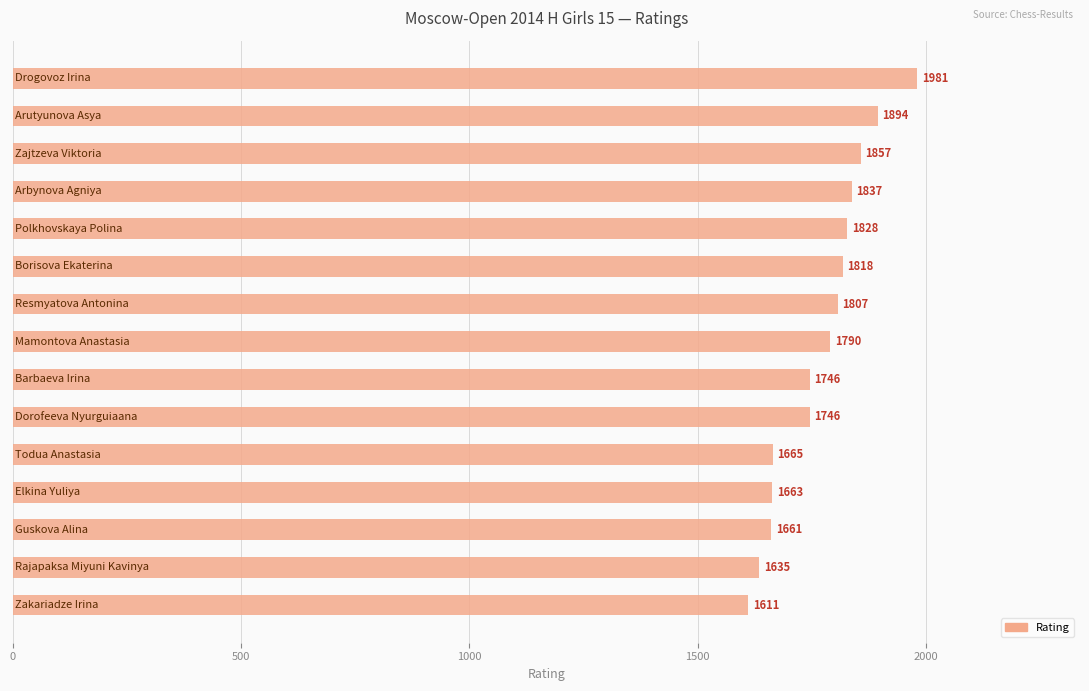

What is the maximum value shown in the chart?

1981